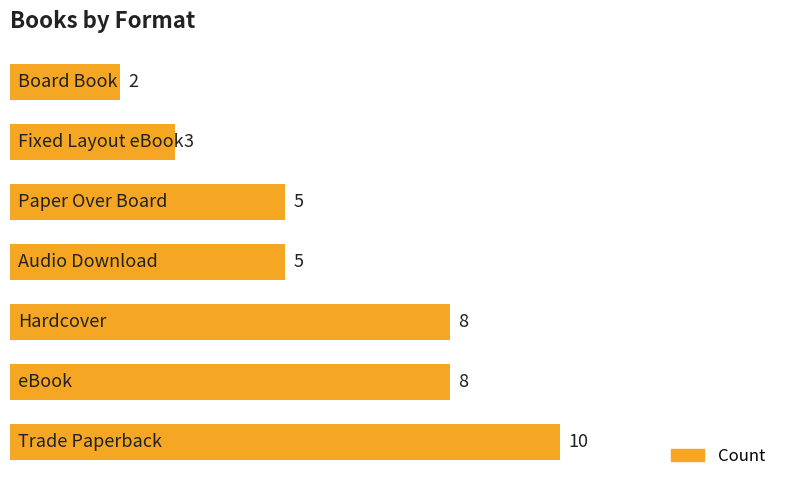

How many values are between 3 and 8?

5